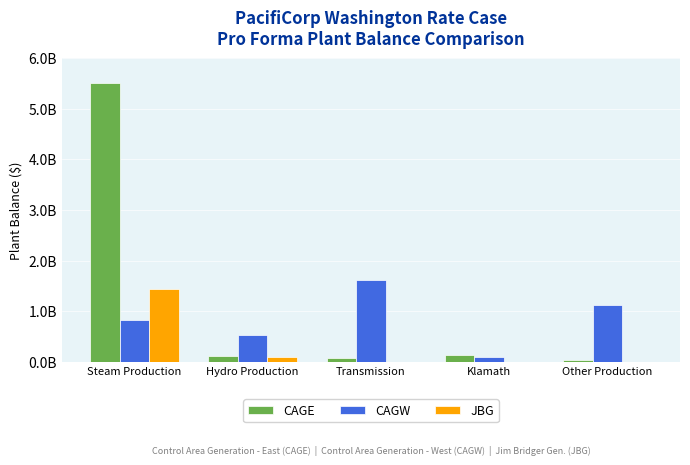

Reading right to left, transcribe all the data shown in this chart.

CAGE: Other Production=28180136.3	Klamath=128793965.9	Transmission=69880199.0	Hydro Production=117335749.4	Steam Production=5509660923.8
CAGW: Other Production=1126843168.2	Klamath=94642945.0	Transmission=1607699753.2	Hydro Production=531061950.1	Steam Production=826278603.3
JBG: Other Production=0.0	Klamath=0.0	Transmission=0.0	Hydro Production=92536632.4	Steam Production=1442316198.2